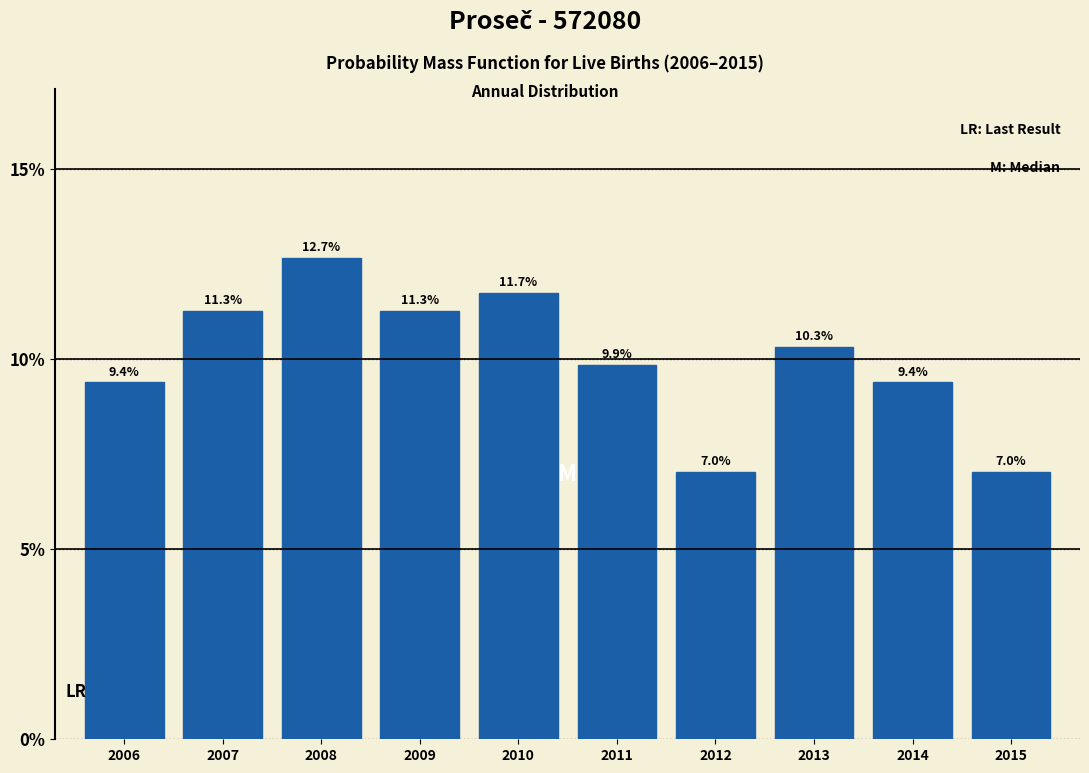

Reading right to left, what are all the values shown in this chart?

7.0	9.4	10.3	7.0	9.9	11.7	11.3	12.7	11.3	9.4